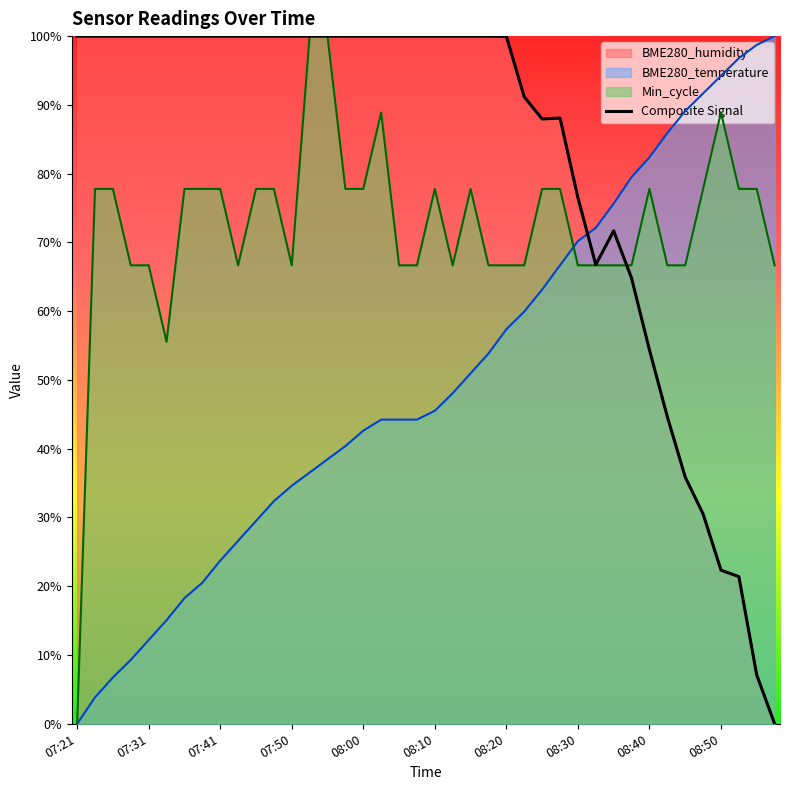

How many values in the Min_cycle series exceed 77?

21